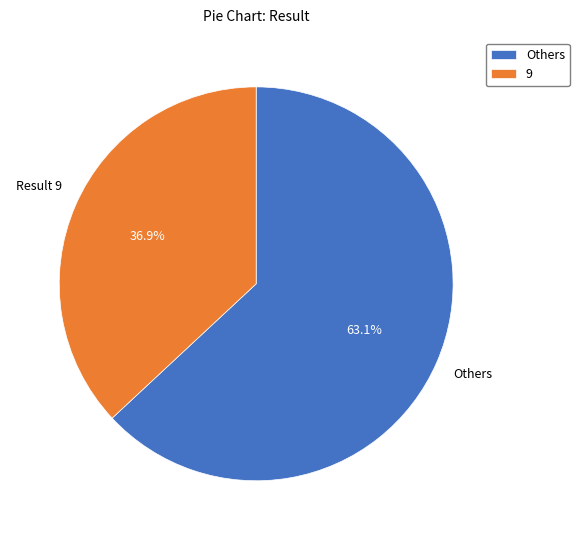

What is the smallest slice in the pie chart?

9